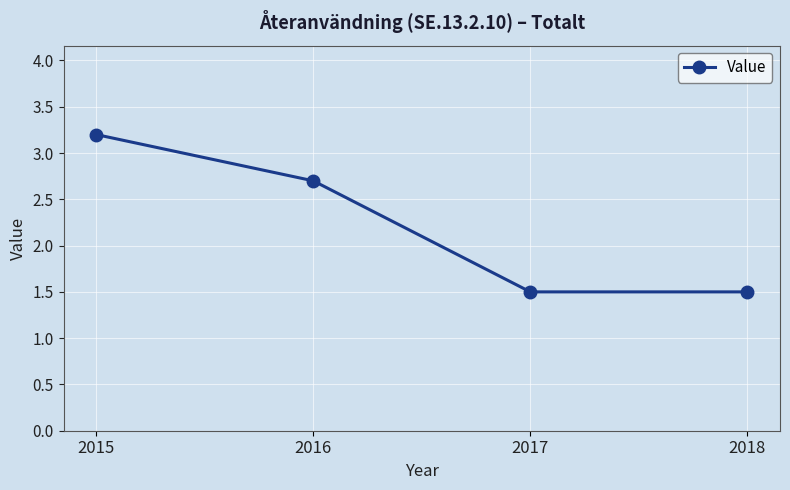

Reading left to right, what are all the values shown in this chart?

2015=3.2	2016=2.7	2017=1.5	2018=1.5